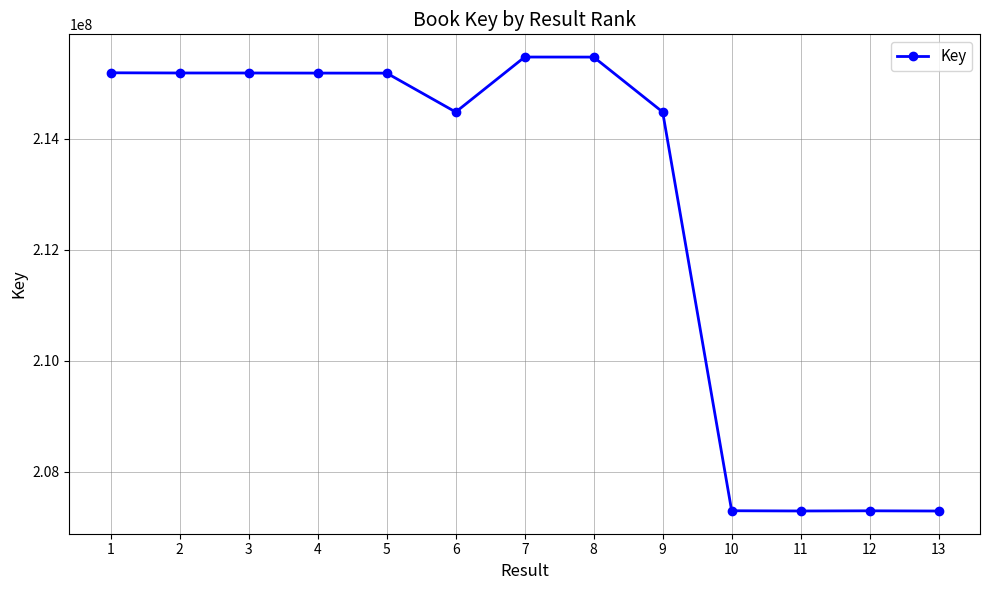

Is it true that the value at 1 is 215191524?

True